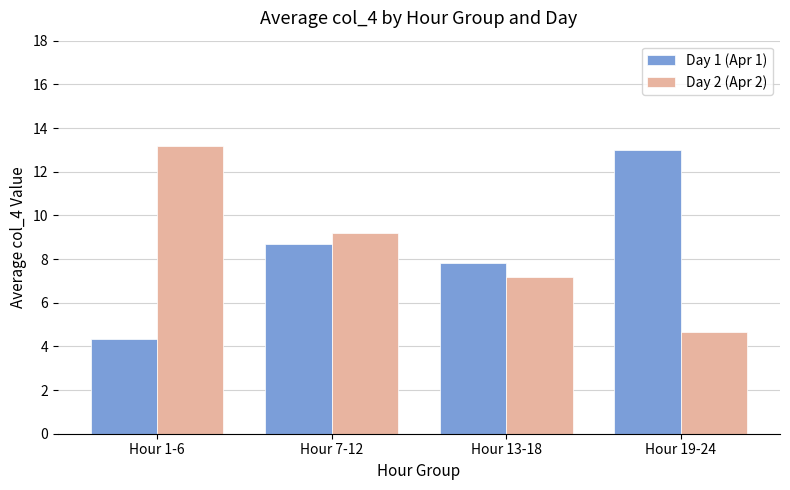

What value does the Day 2 (Apr 2) series have at Hour 7-12?

9.2